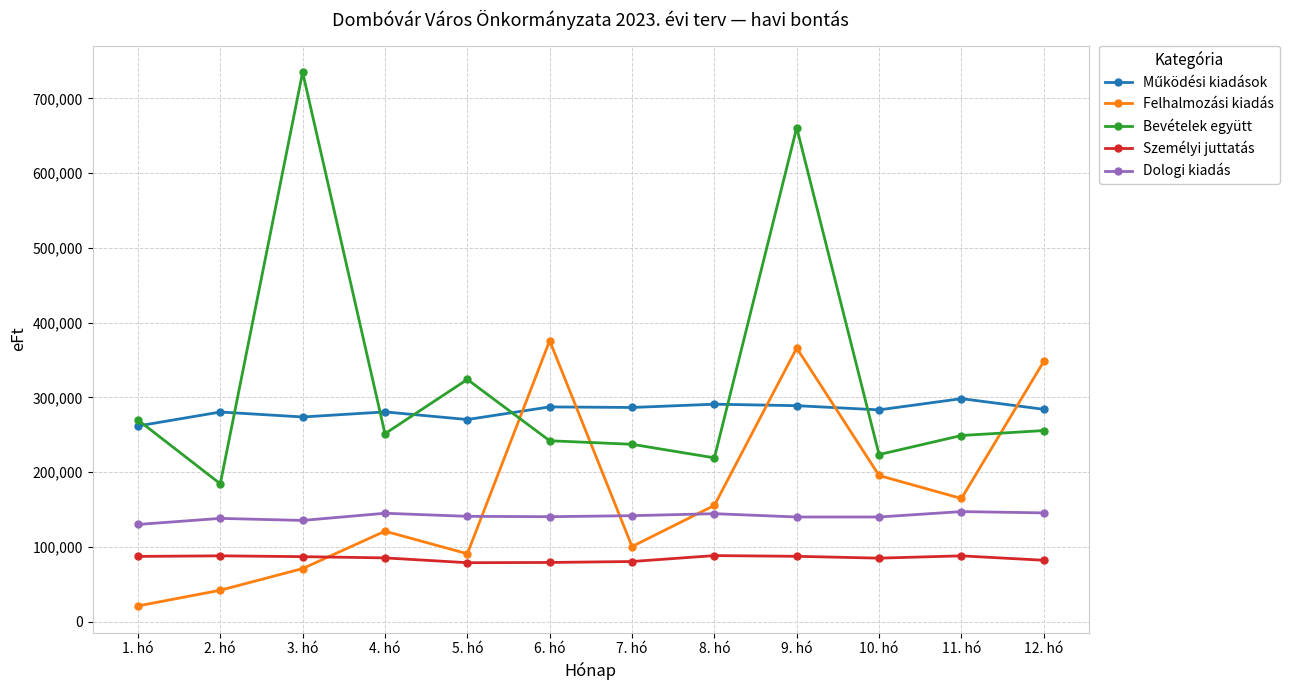

What value does the Személyi juttatás series have at 1. hó, to the nearest 10?

87260